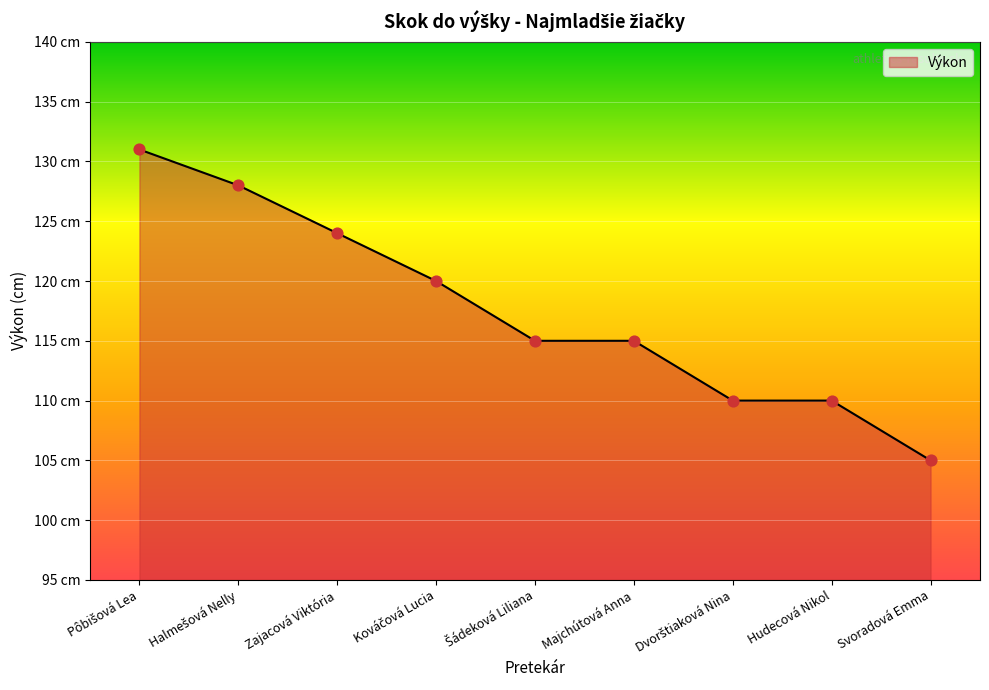

What is the change in value from Halmešová Nelly to Majchútová Anna?

-13